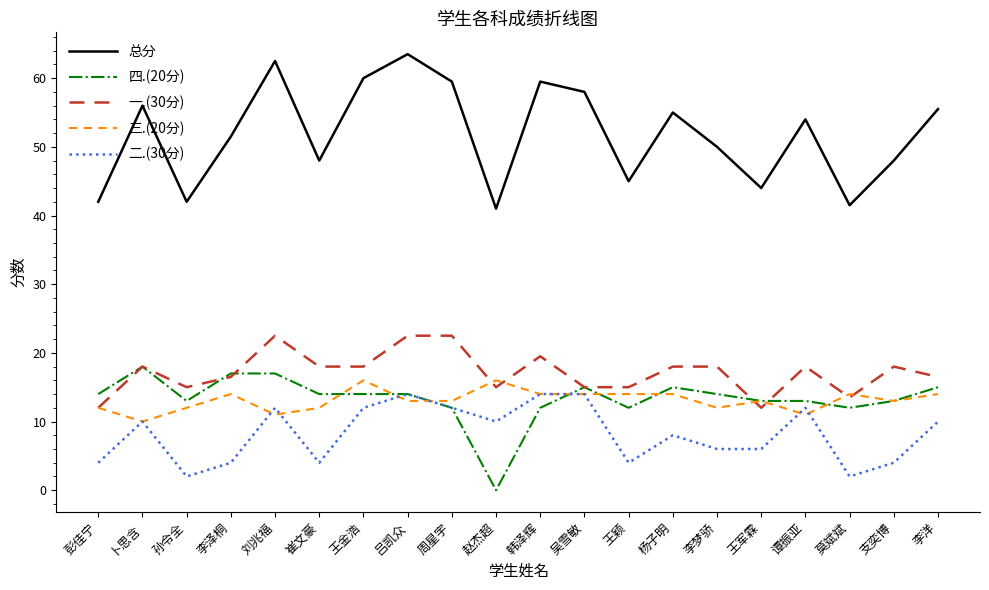

What are all the series names shown in the legend?

总分, 四.(20分), 一.(30分), 三.(20分), 二.(30分)